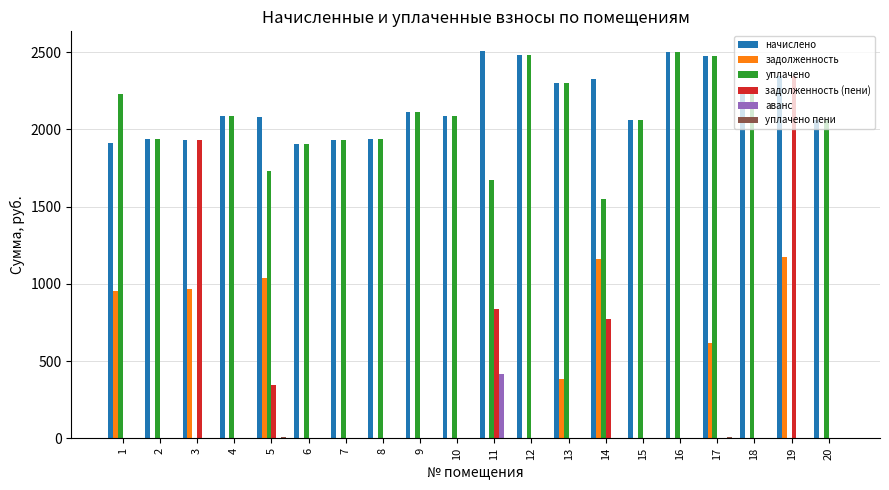

What is the sum of the начислено values at 18 and 10?

4363.6